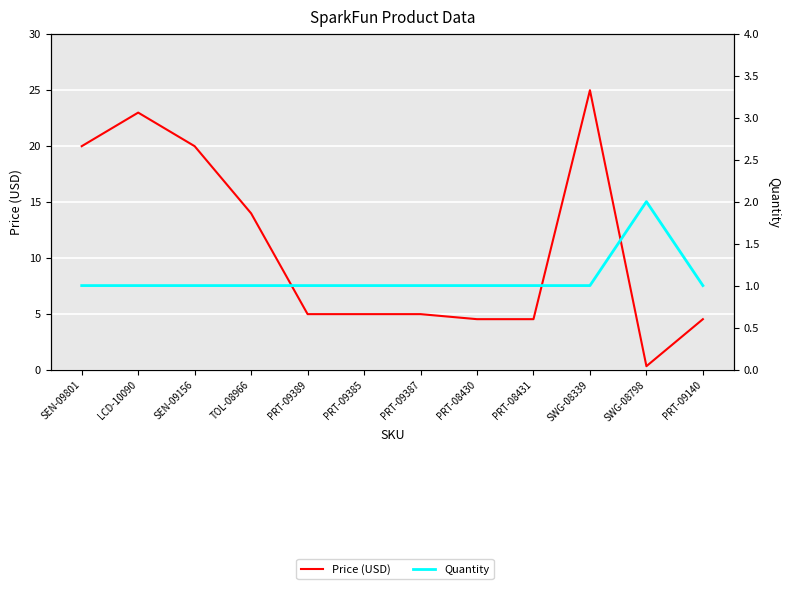

Reading right to left, list all the values displayed in this chart.

Price (USD): 4.5	0.3	24.9	4.5	4.5	5.0	5.0	5.0	13.9	19.9	22.9	19.9
Quantity: 1.0	2.0	1.0	1.0	1.0	1.0	1.0	1.0	1.0	1.0	1.0	1.0